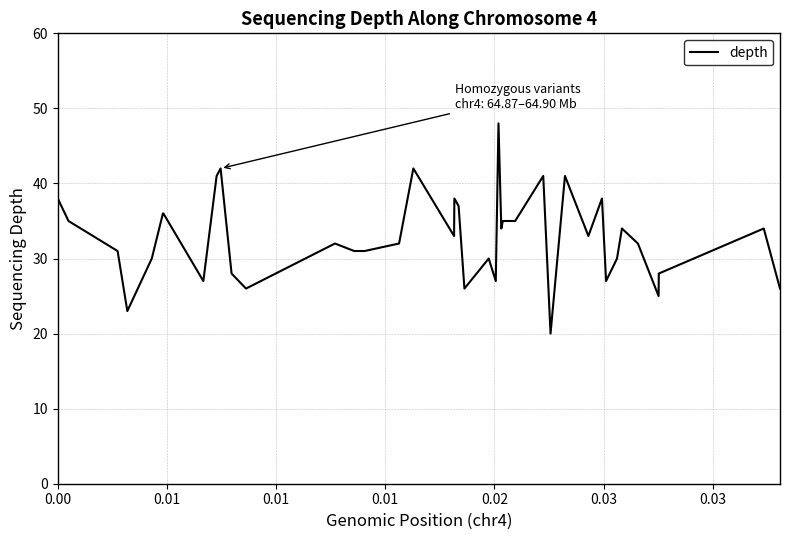

What is the greatest value displayed?

48